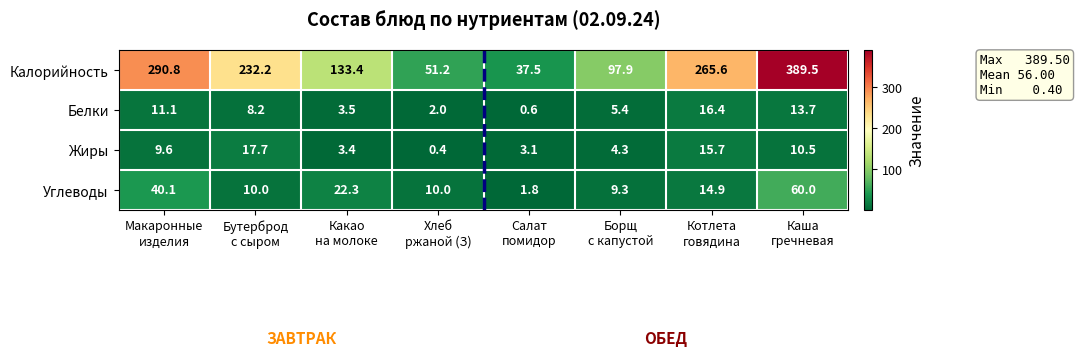

Which series has the largest total across all categories?

Калорийность